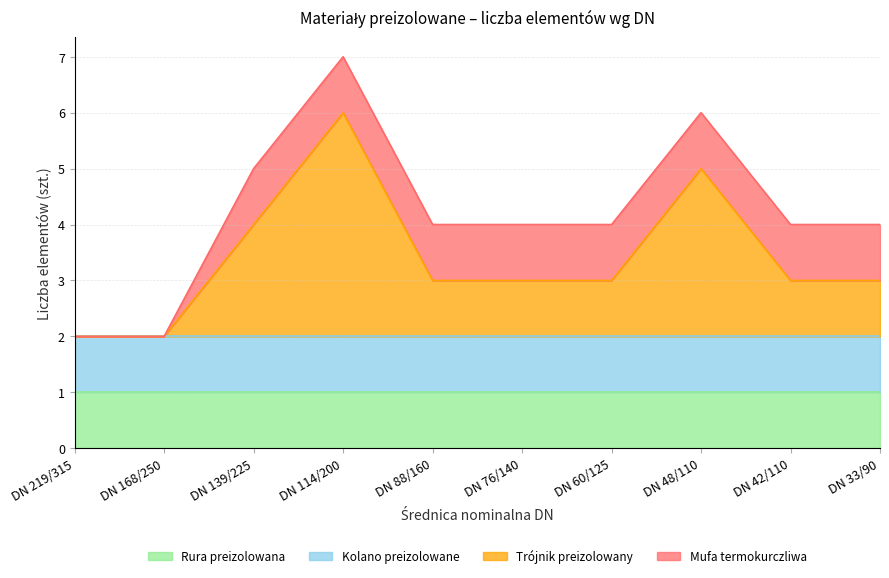

What is the total value across all series at DN 42/110?

4